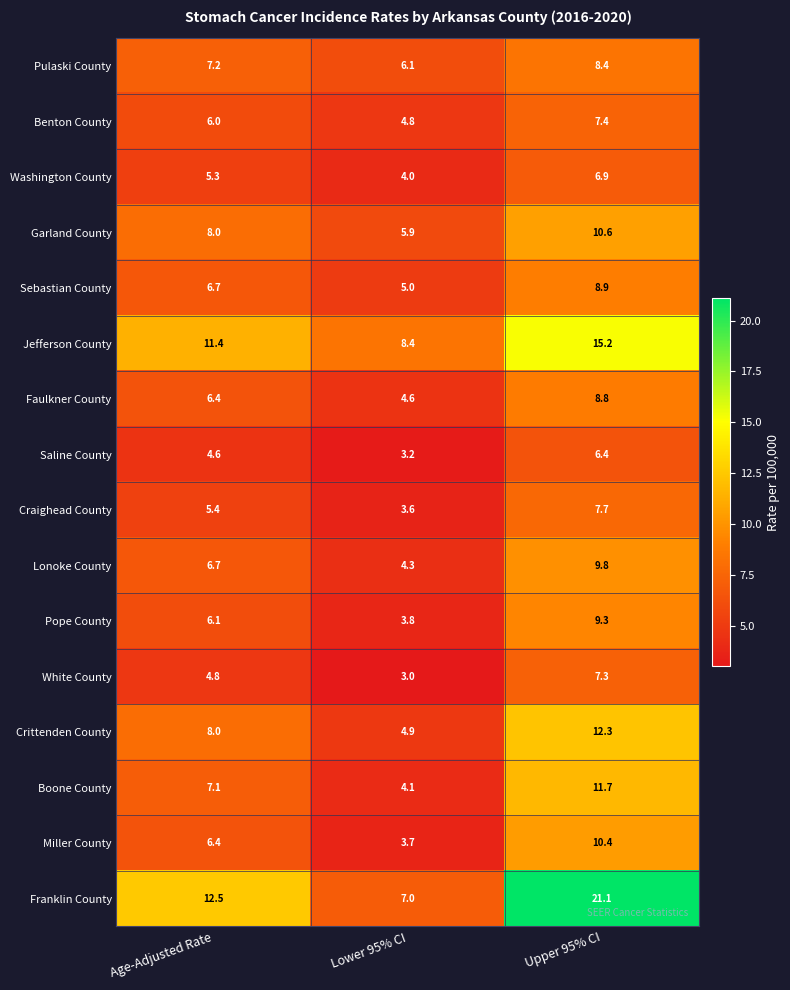

What is the smallest value displayed?

3.0